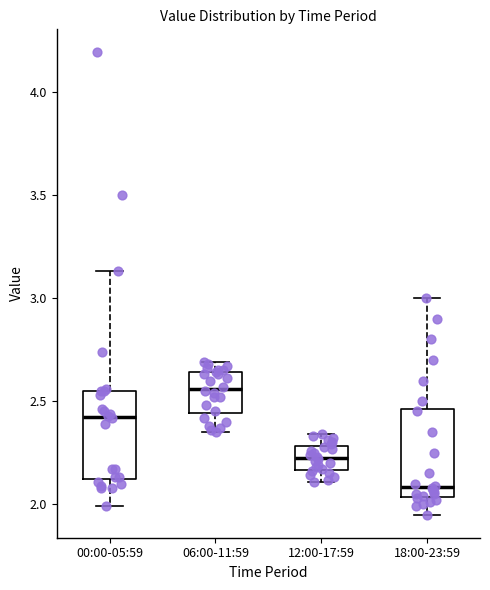

Where is the lower edge of the box for 12:00-17:59 on the y-axis? The values are not printed on the chart, so give them approximately, as read against the axis.

2.15